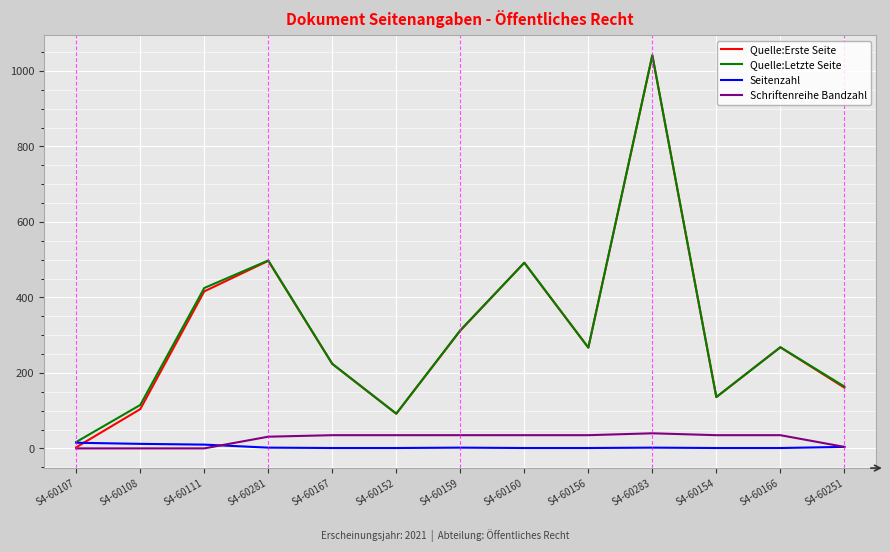

Which series ends up on top after the final intersection of Quelle:Erste Seite and Seitenzahl?

Quelle:Erste Seite